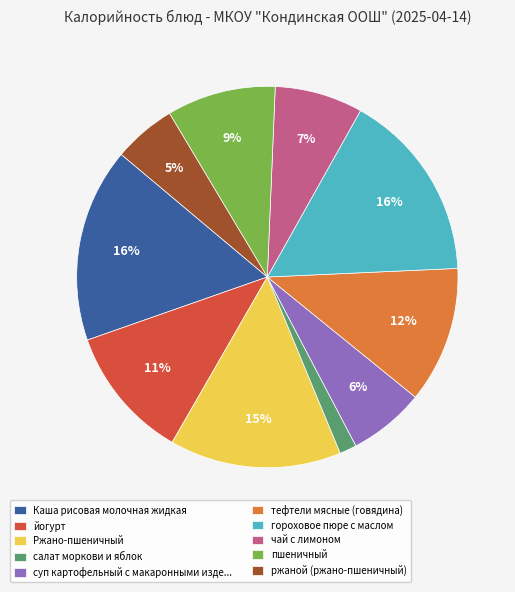

Do Ржано-пшеничный and йогурт together represent more than half of the pie?

No